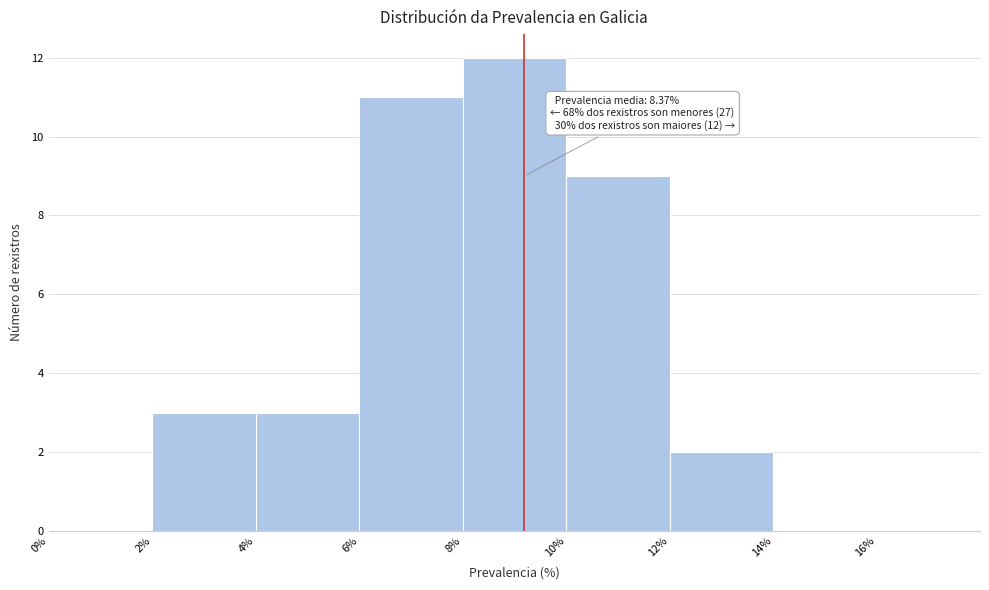

Over which range of the x-axis is the bar tallest?

8% to 10%